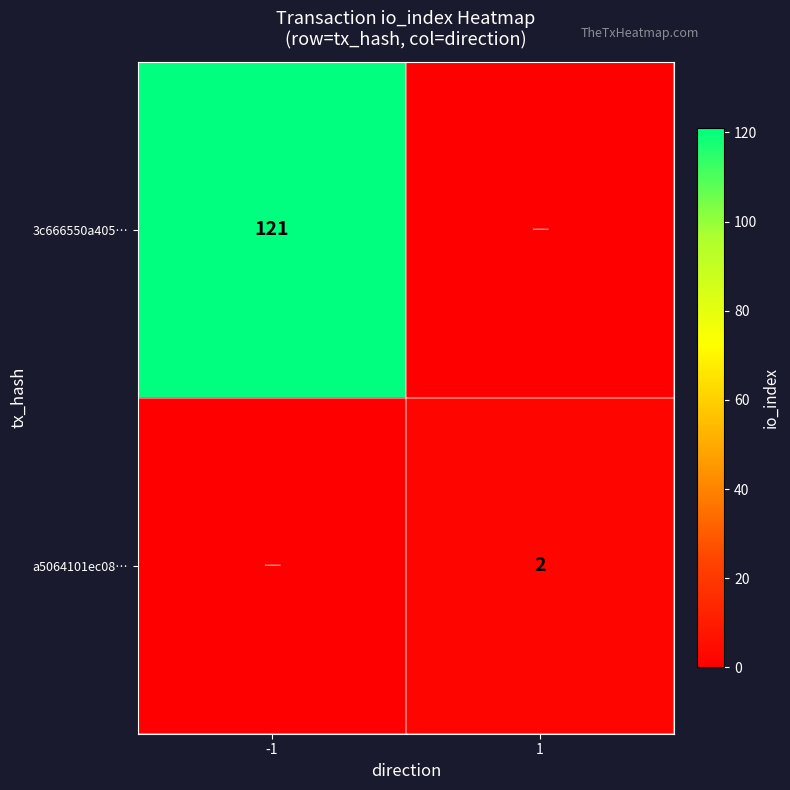

What is the total value across all series at 1?

2